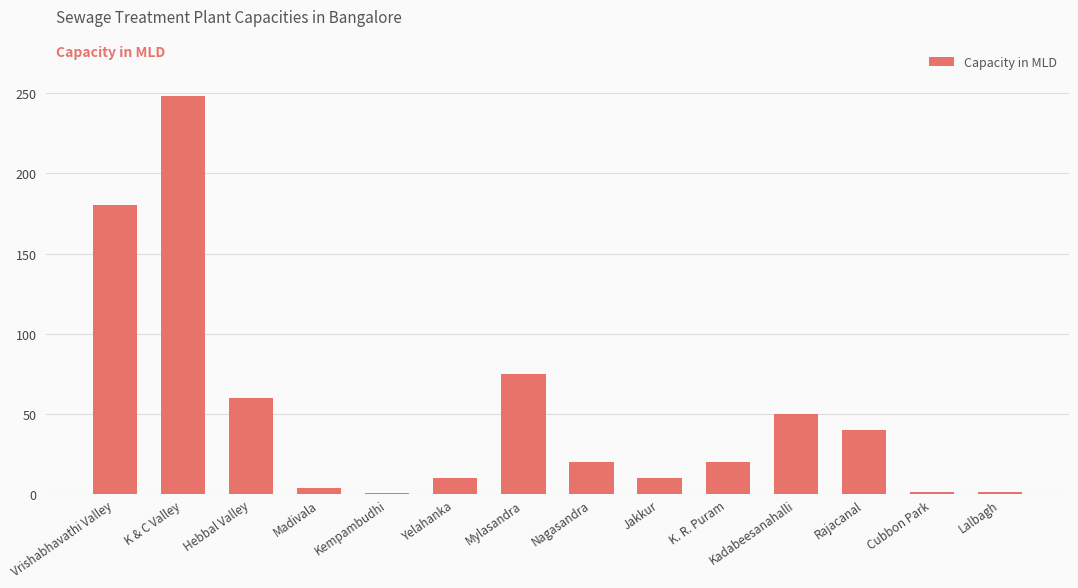

At which category does the chart reach its peak across all series?

K & C Valley